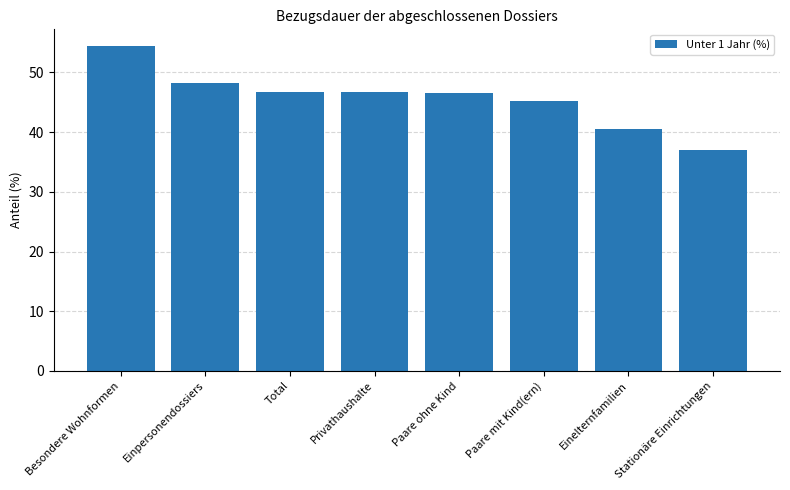

The chart shows a value of 35.2 at Besondere Wohnformen. True or false?

False